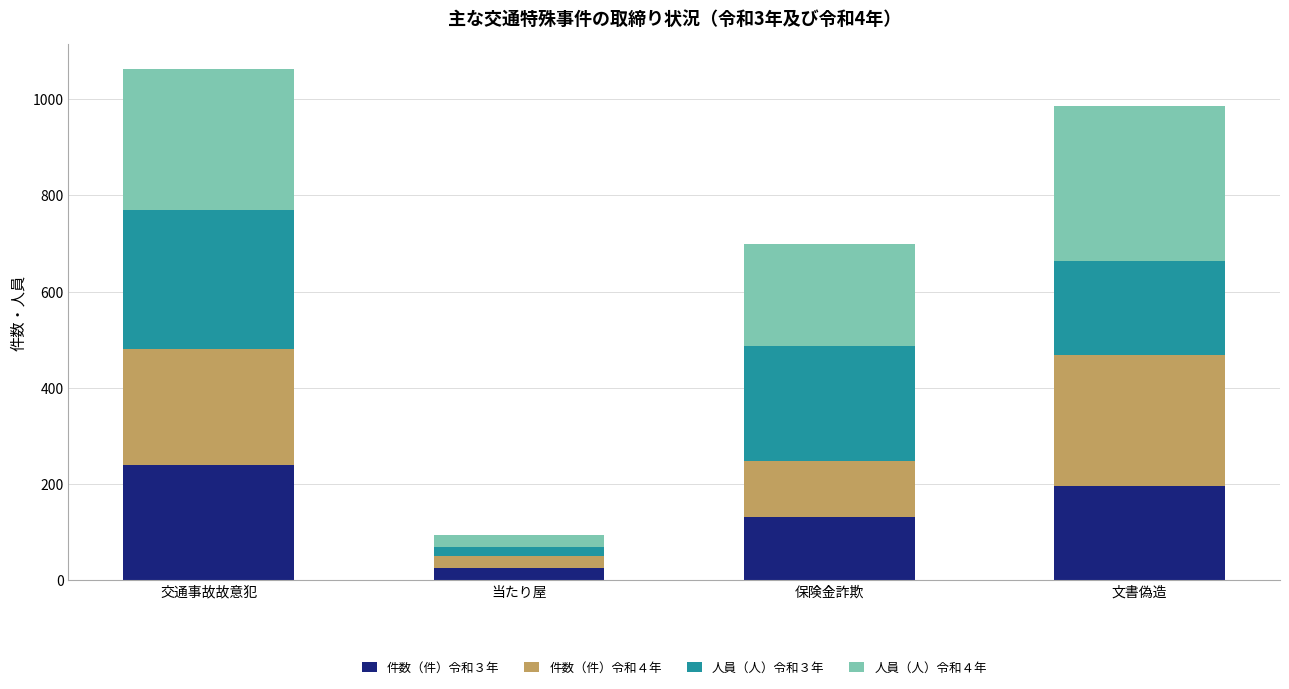

What is the minimum value for 件数（件）令和３年?

26